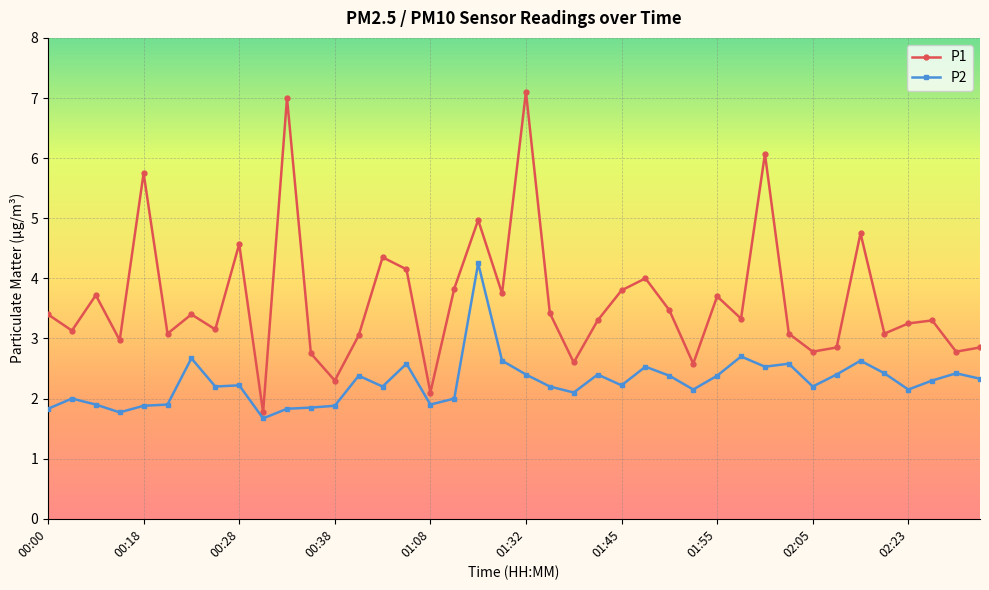

What is the minimum value shown in the chart?

1.7